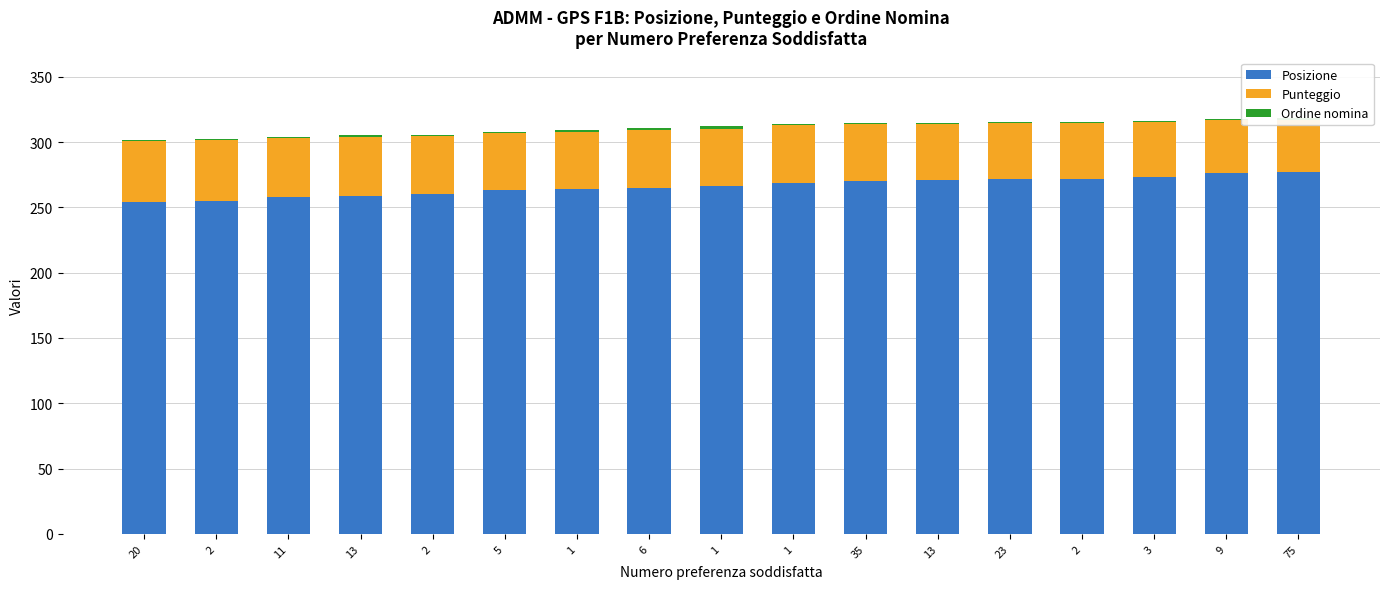

The value of Punteggio at 1 is 57.4. True or false?

False